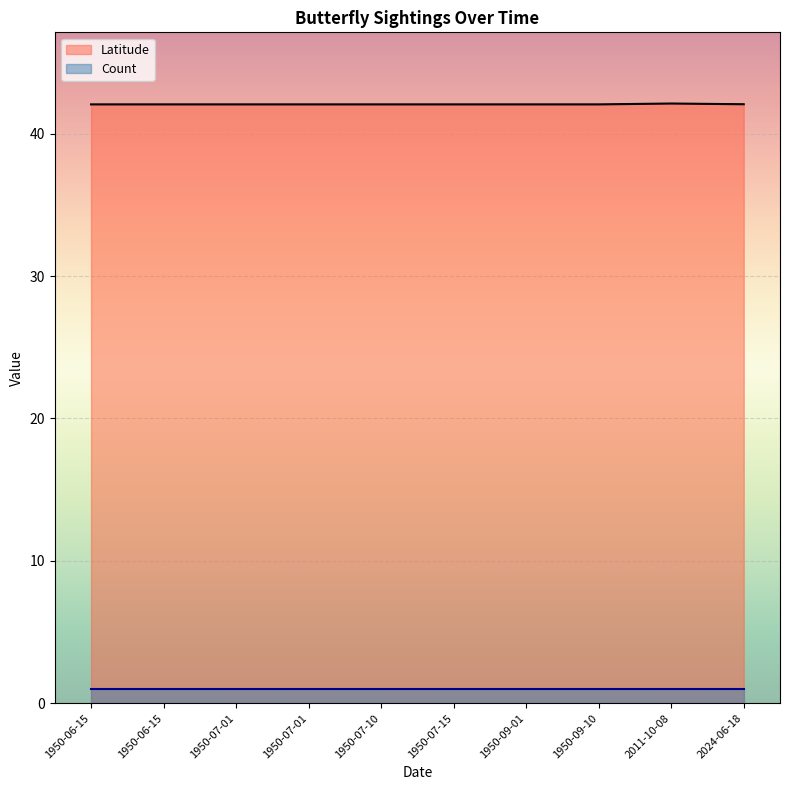

The value at 1950-09-10 is 70.4. True or false?

False